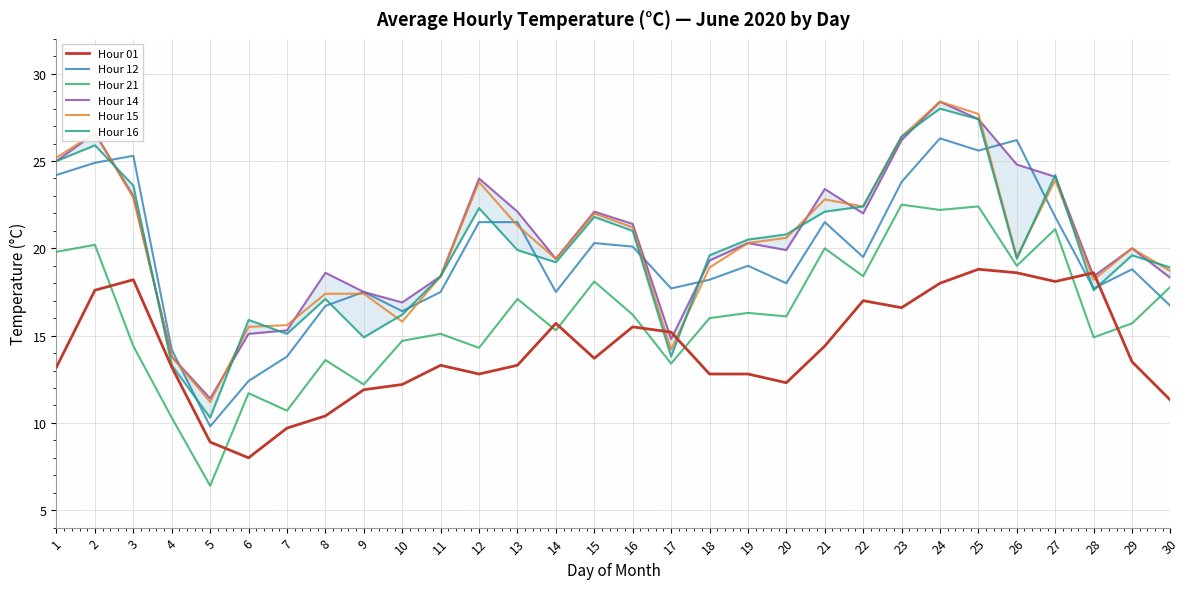

Reading left to right, extract all data points from this chart.

Hour 01: 1=13.2	2=17.6	3=18.2	4=13.2	5=8.9	6=8.0	7=9.7	8=10.4	9=11.9	10=12.2	11=13.3	12=12.8	13=13.3	14=15.7	15=13.7	16=15.5	17=15.2	18=12.8	19=12.8	20=12.3	21=14.4	22=17.0	23=16.6	24=18.0	25=18.8	26=18.6	27=18.1	28=18.6	29=13.5	30=11.3
Hour 12: 1=24.2	2=24.9	3=25.3	4=14.2	5=9.8	6=12.4	7=13.8	8=16.7	9=17.5	10=16.4	11=17.5	12=21.5	13=21.5	14=17.5	15=20.3	16=20.1	17=17.7	18=18.2	19=19.0	20=18.0	21=21.5	22=19.5	23=23.8	24=26.3	25=25.6	26=26.2	27=21.8	28=17.7	29=18.8	30=16.7
Hour 21: 1=19.8	2=20.2	3=14.4	4=10.3	5=6.4	6=11.7	7=10.7	8=13.6	9=12.2	10=14.7	11=15.1	12=14.3	13=17.1	14=15.3	15=18.1	16=16.2	17=13.4	18=16.0	19=16.3	20=16.1	21=20.0	22=18.4	23=22.5	24=22.2	25=22.4	26=19.0	27=21.1	28=14.9	29=15.7	30=17.8
Hour 14: 1=25.0	2=26.6	3=23.0	4=13.8	5=11.4	6=15.1	7=15.3	8=18.6	9=17.5	10=16.9	11=18.4	12=24.0	13=22.1	14=19.4	15=22.1	16=21.4	17=14.8	18=19.3	19=20.3	20=19.9	21=23.4	22=22.0	23=26.2	24=28.4	25=27.4	26=24.8	27=24.1	28=18.4	29=20.0	30=18.3
Hour 15: 1=25.2	2=26.6	3=22.9	4=13.8	5=11.2	6=15.5	7=15.6	8=17.4	9=17.4	10=15.8	11=18.4	12=23.8	13=21.3	14=19.4	15=22.0	16=21.2	17=14.2	18=18.9	19=20.3	20=20.6	21=22.8	22=22.4	23=26.4	24=28.4	25=27.7	26=19.5	27=23.9	28=18.2	29=20.0	30=18.7
Hour 16: 1=25.0	2=25.9	3=23.6	4=13.3	5=10.3	6=15.9	7=15.1	8=17.1	9=14.9	10=16.2	11=18.4	12=22.3	13=19.9	14=19.2	15=21.8	16=21.0	17=13.8	18=19.6	19=20.5	20=20.8	21=22.1	22=22.4	23=26.4	24=28.0	25=27.4	26=19.4	27=24.2	28=17.6	29=19.6	30=18.9